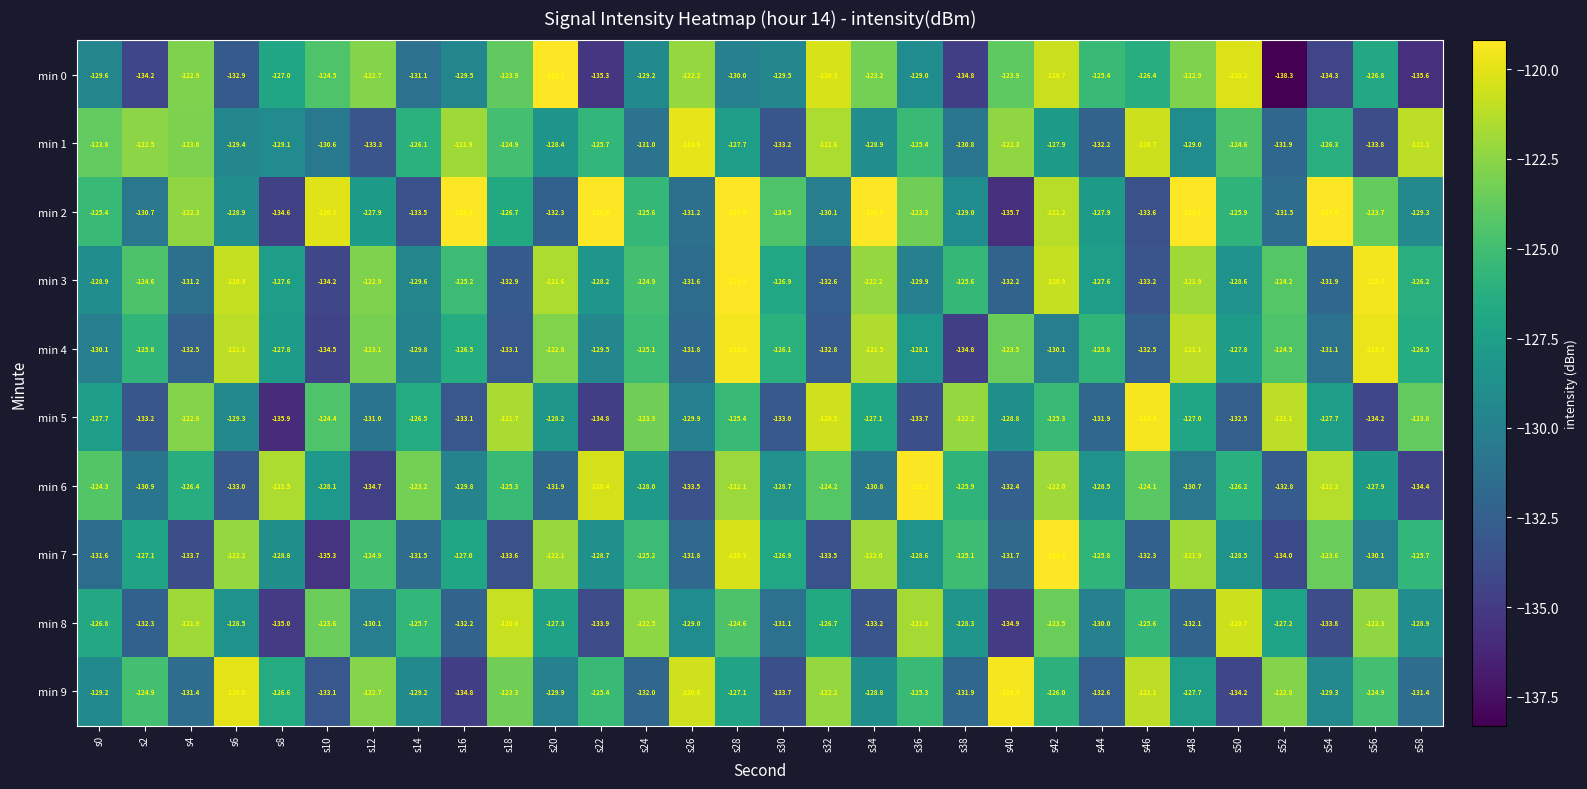

What is the maximum value for min 3?

-119.2